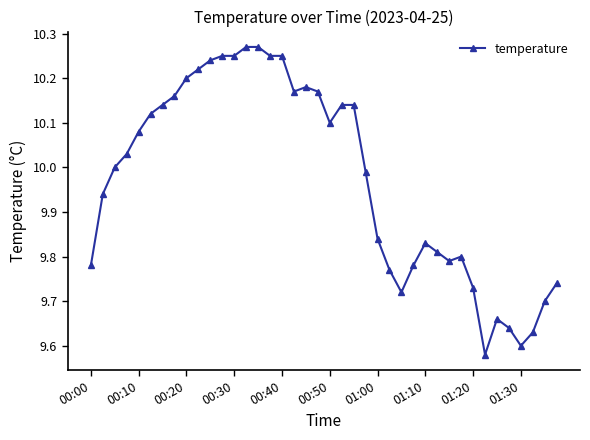

What is the difference between the maximum and minimum values?

0.7